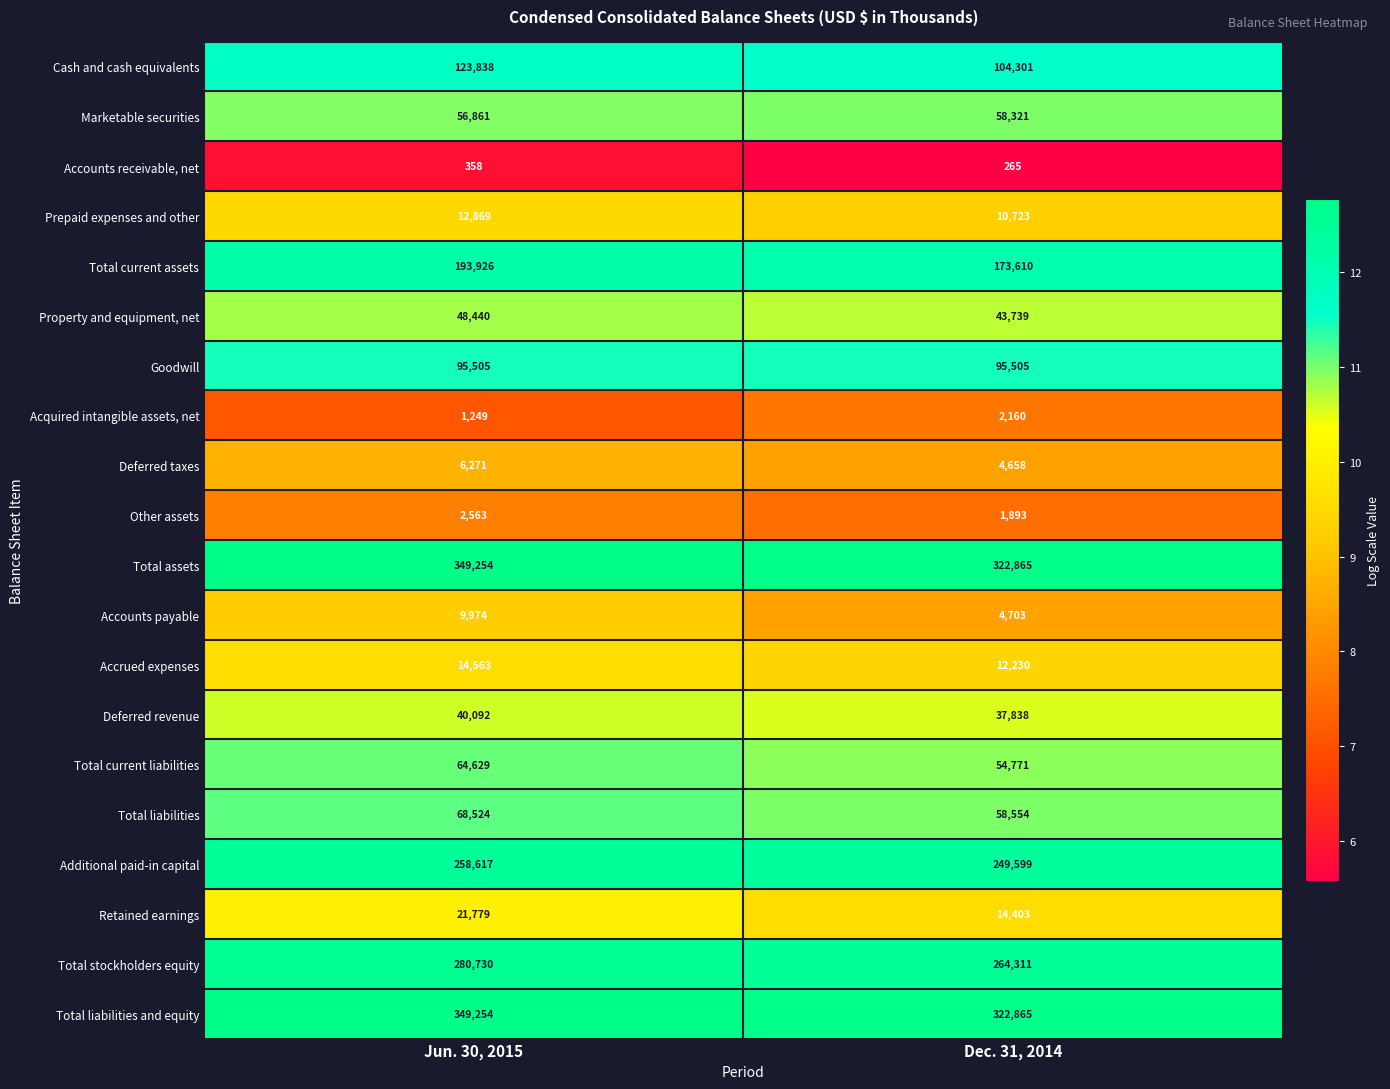

What value does the Total stockholders equity series have at Dec. 31, 2014?

264311